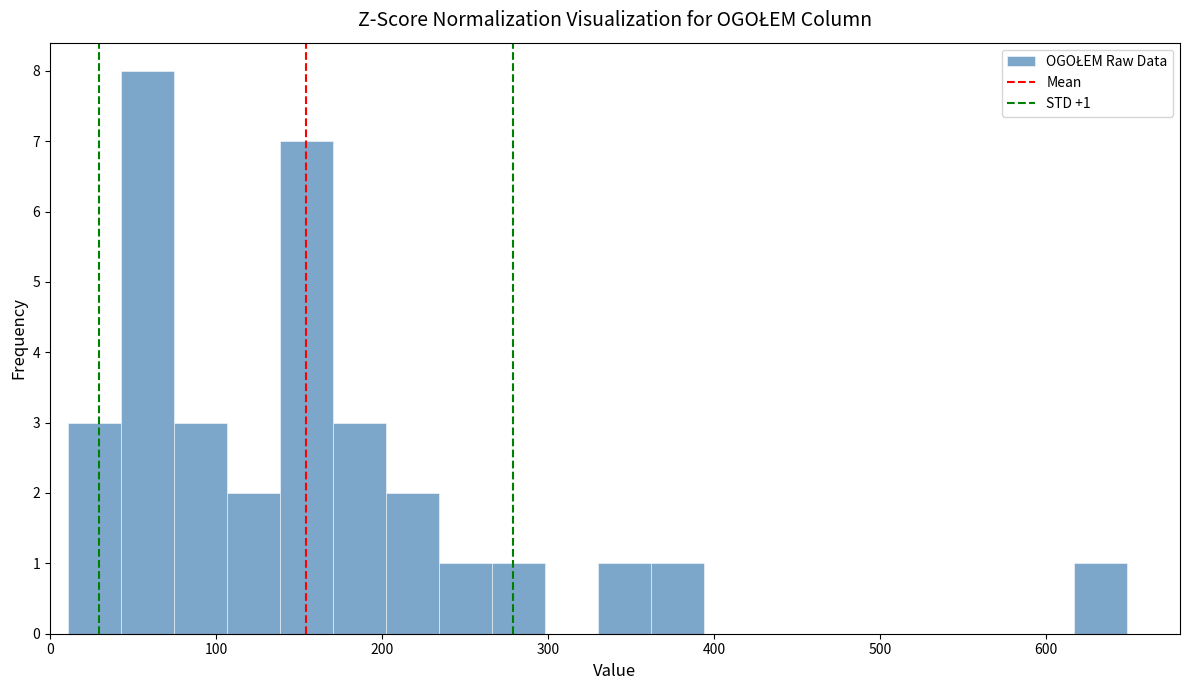

Read against the x-axis, roughly where is the centre of the tallest bar?

60